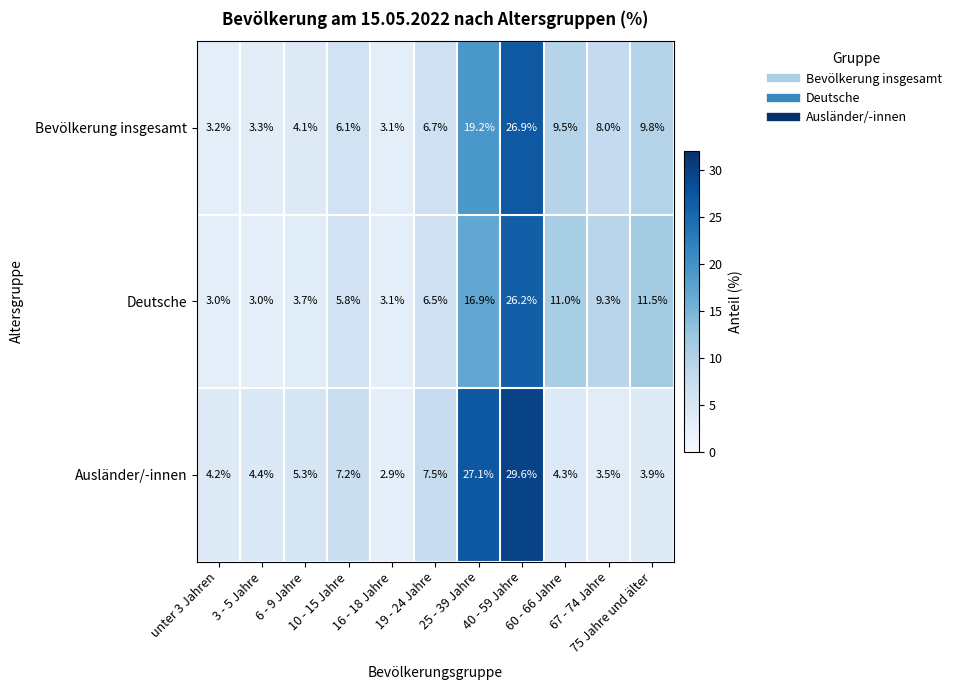

Which series has the largest total across all categories?

Deutsche